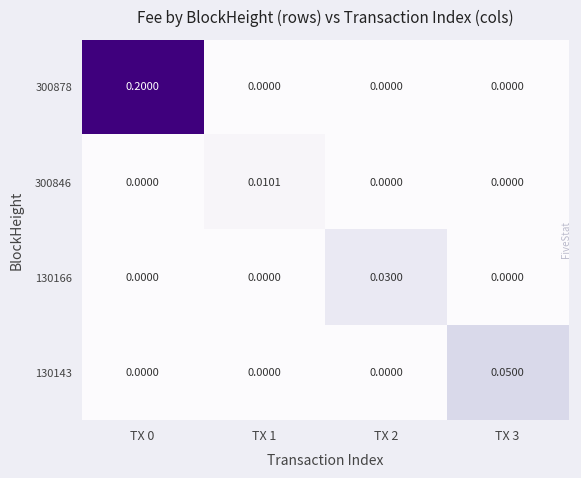

Which series has the largest range (max minus min)?

300878